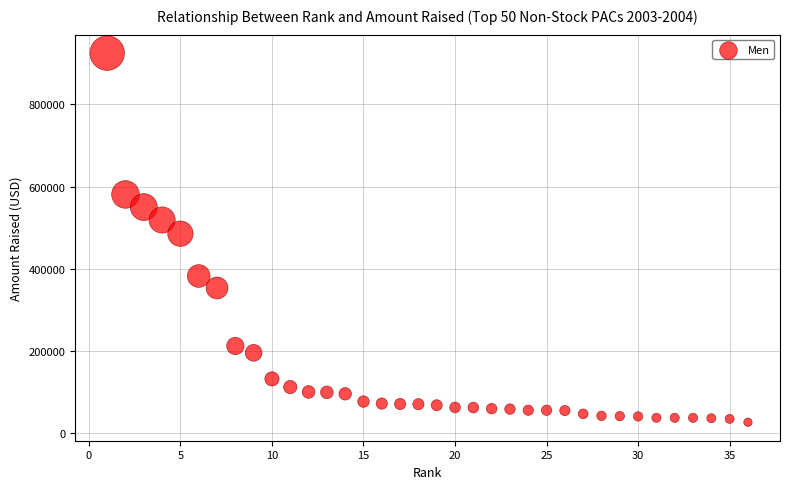

What is the range of X values (max minus min)?

35.0